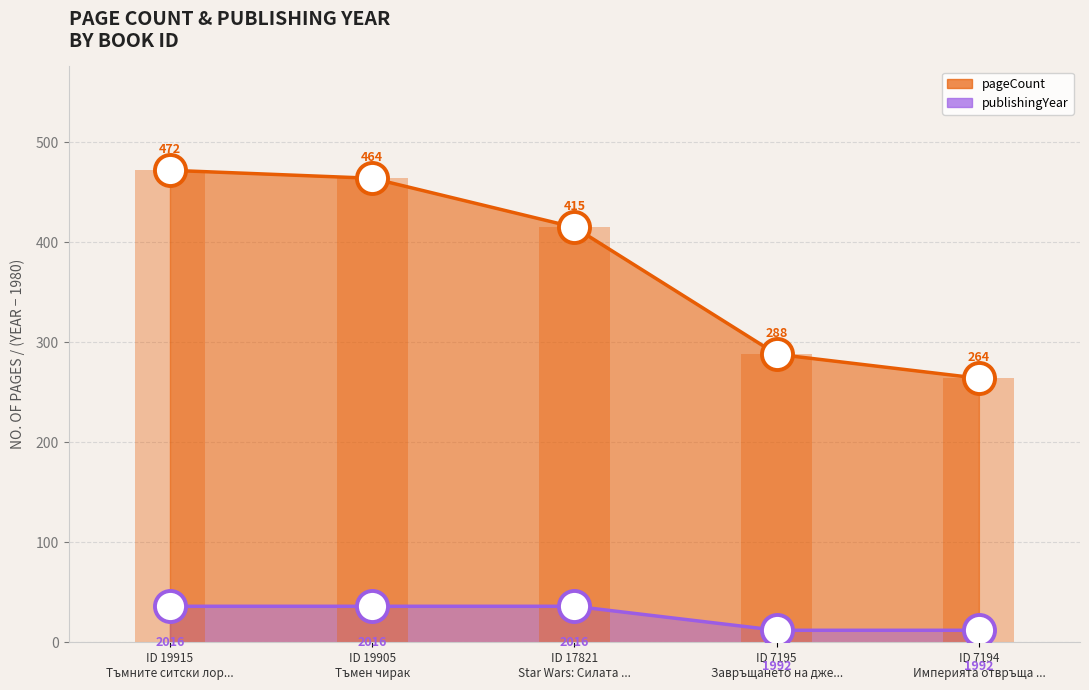

What are all the series names shown in the legend?

pageCount, publishingYear